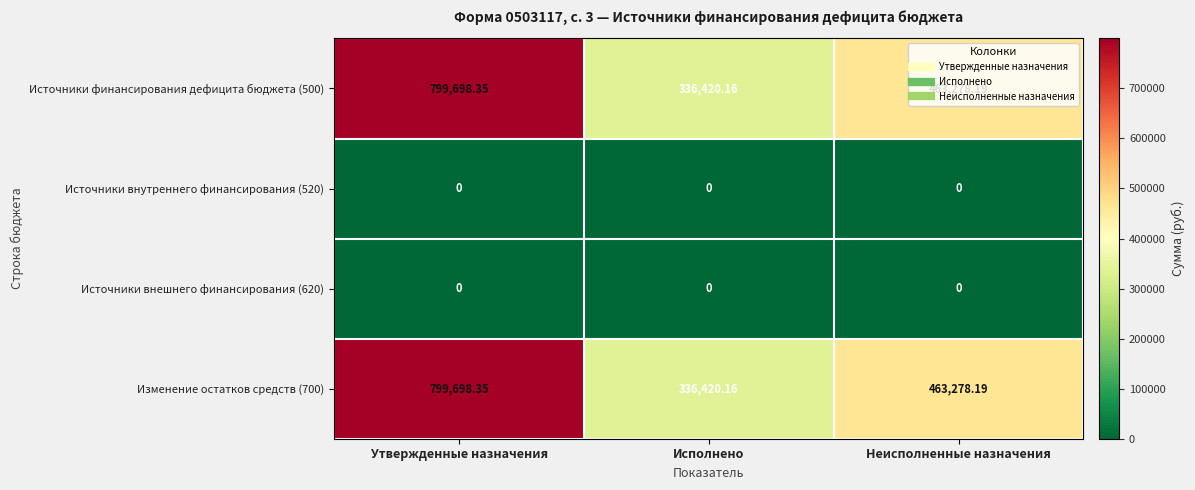

Rank the categories by Источники финансирования дефицита бюджета (500) value from highest to lowest.

Утвержденные назначения, Неисполненные назначения, Исполнено